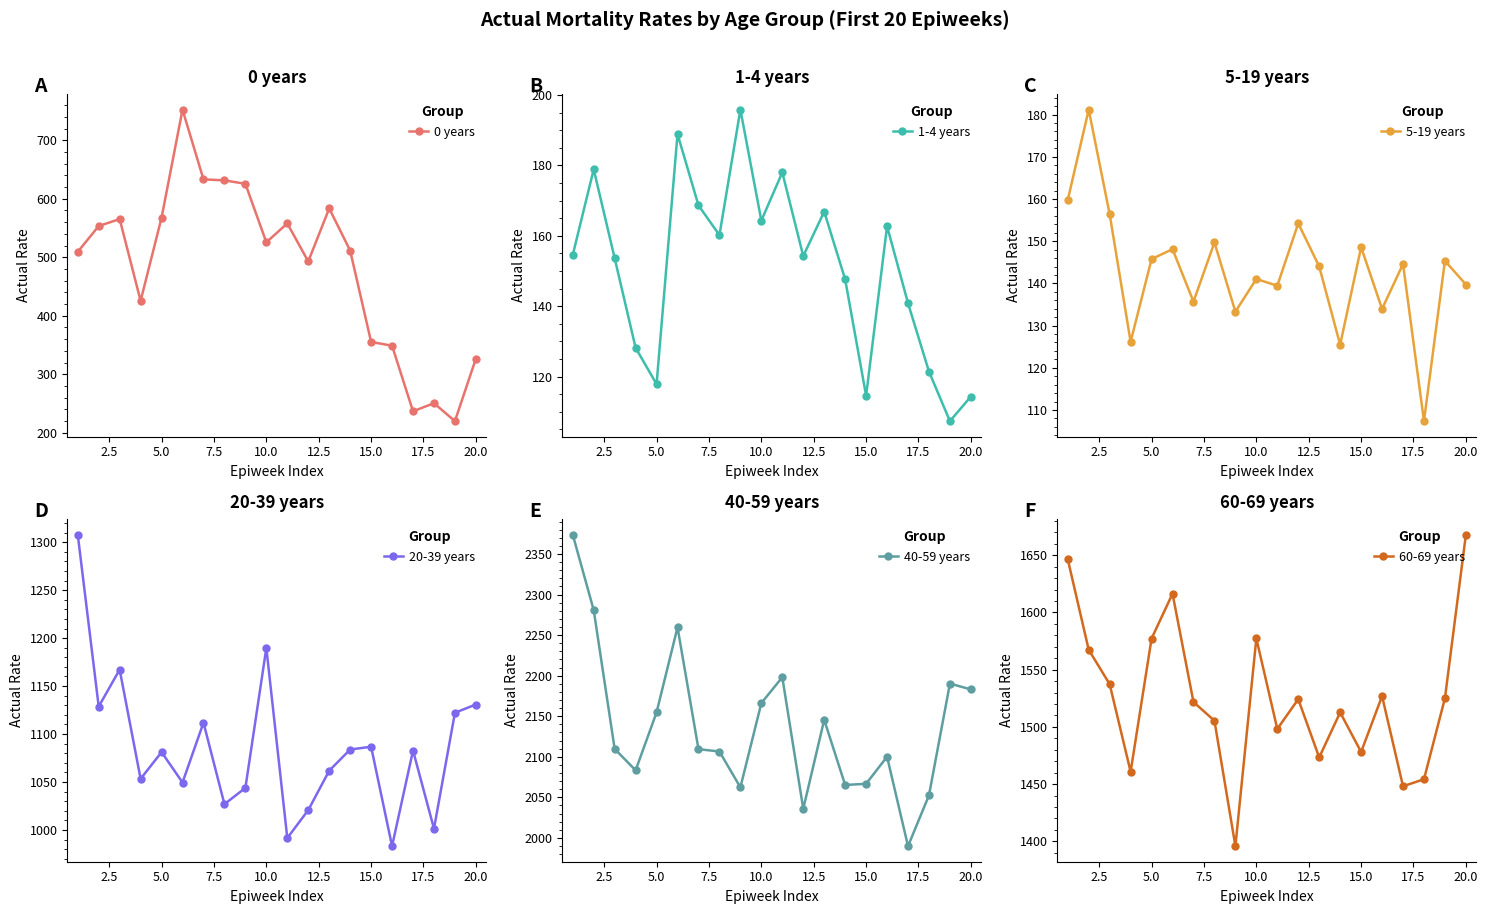

True or false: 0 years has more than 2 interior local peaks.

True